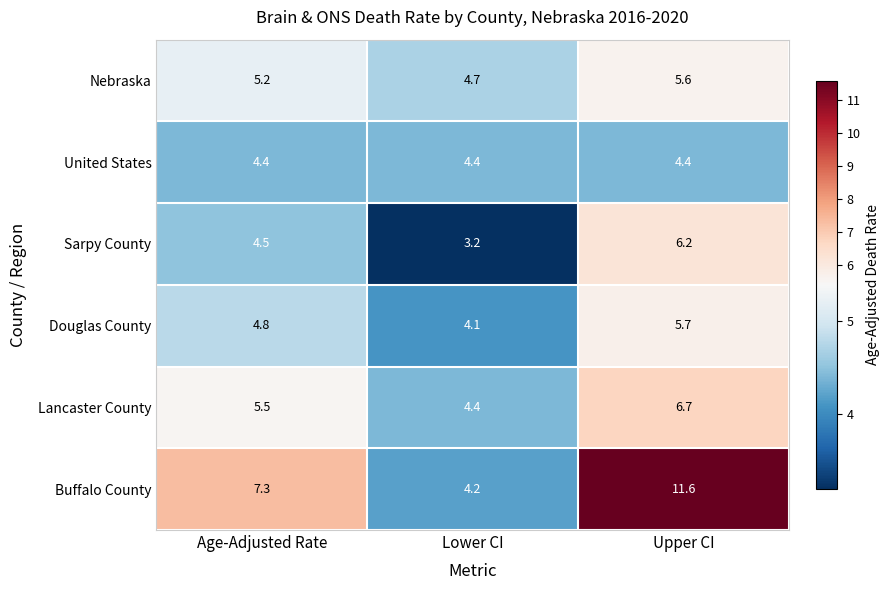

What is the difference between the Douglas County values at Lower CI and Upper CI?

1.6